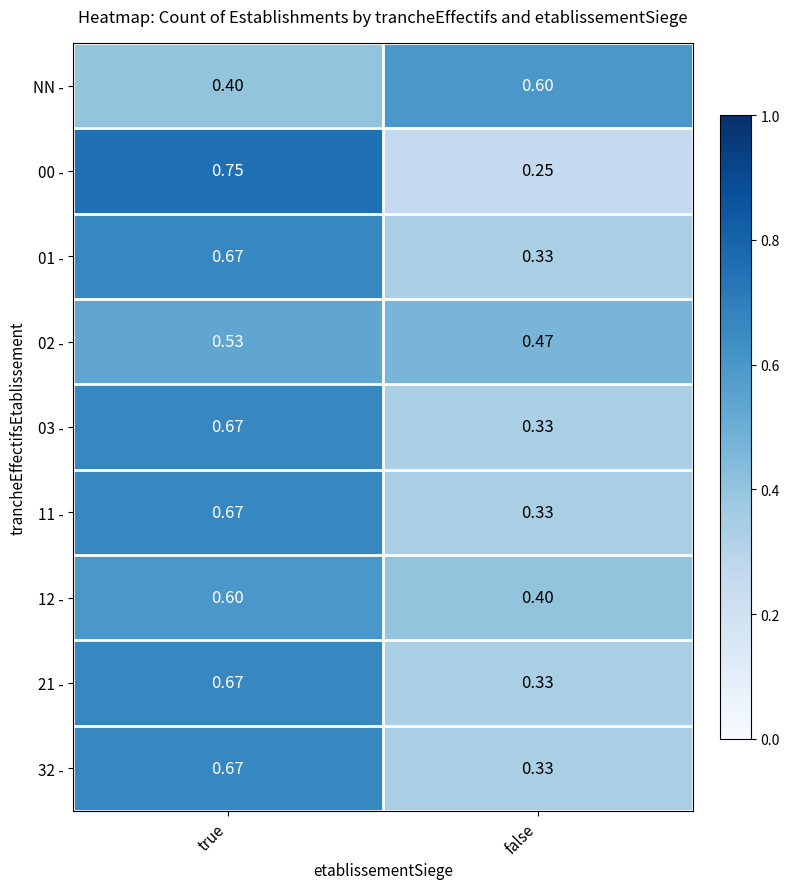

Which label corresponds to the smallest value in the chart?

false